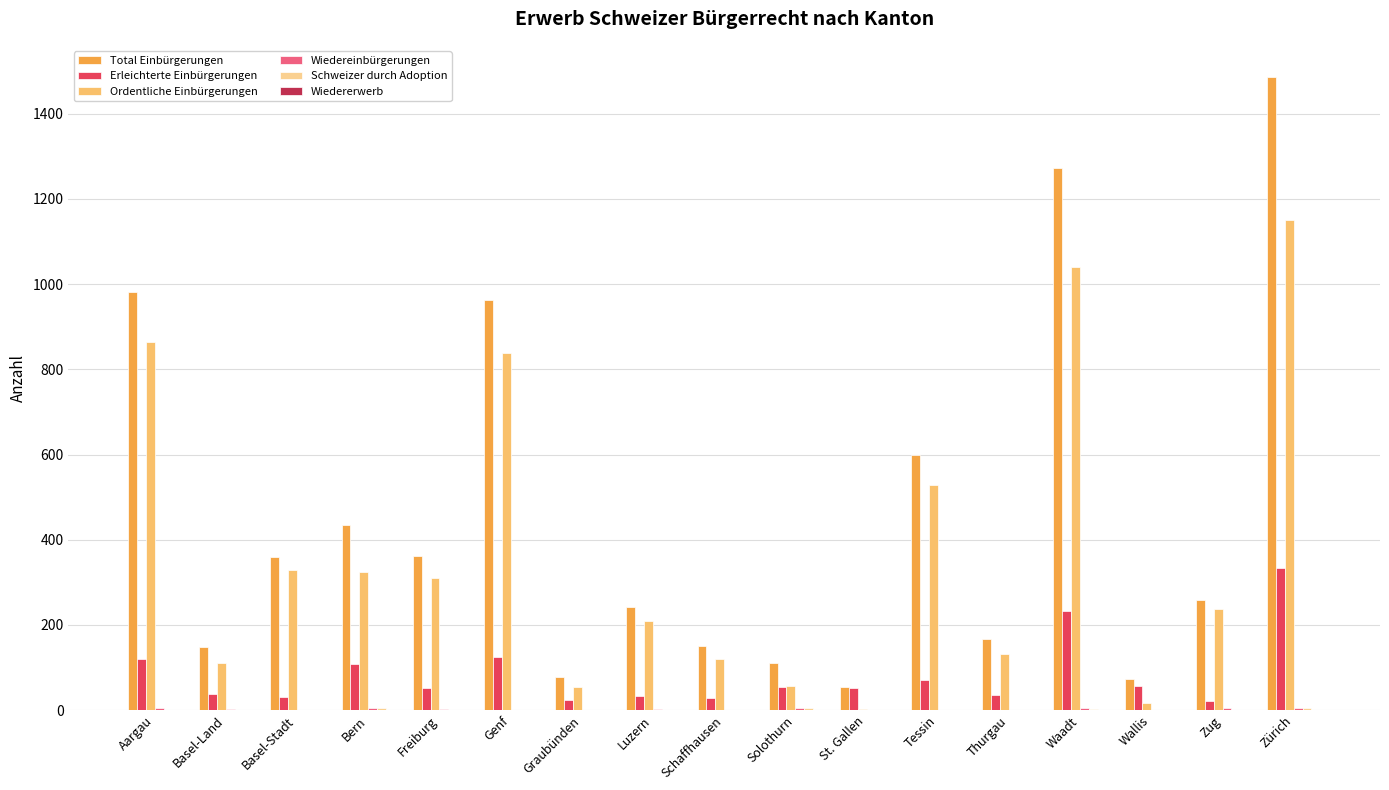

What is the highest value of the Ordentliche Einbürgerungen series?

1151